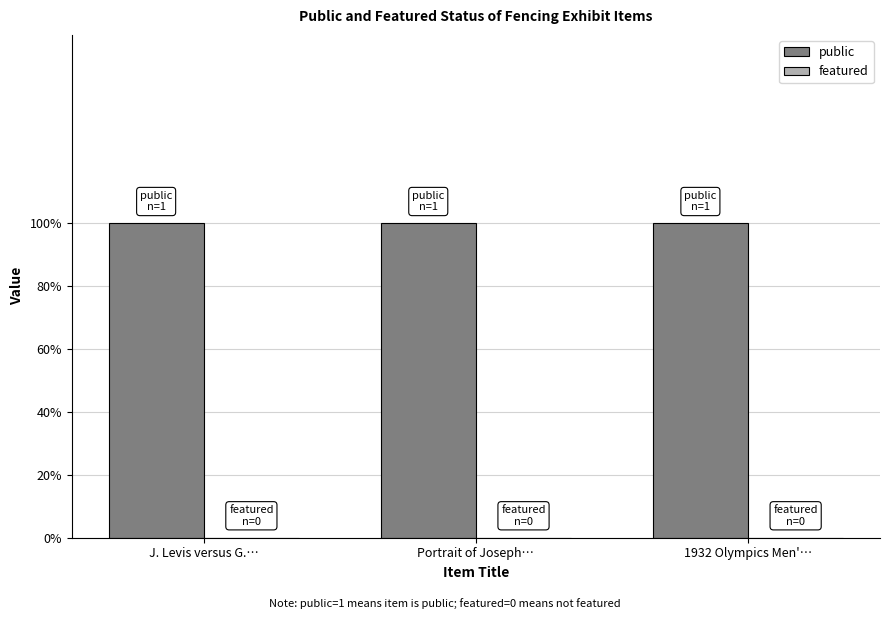

What is the spread (max minus min) of values at 1932 Olympics Men'…?

1